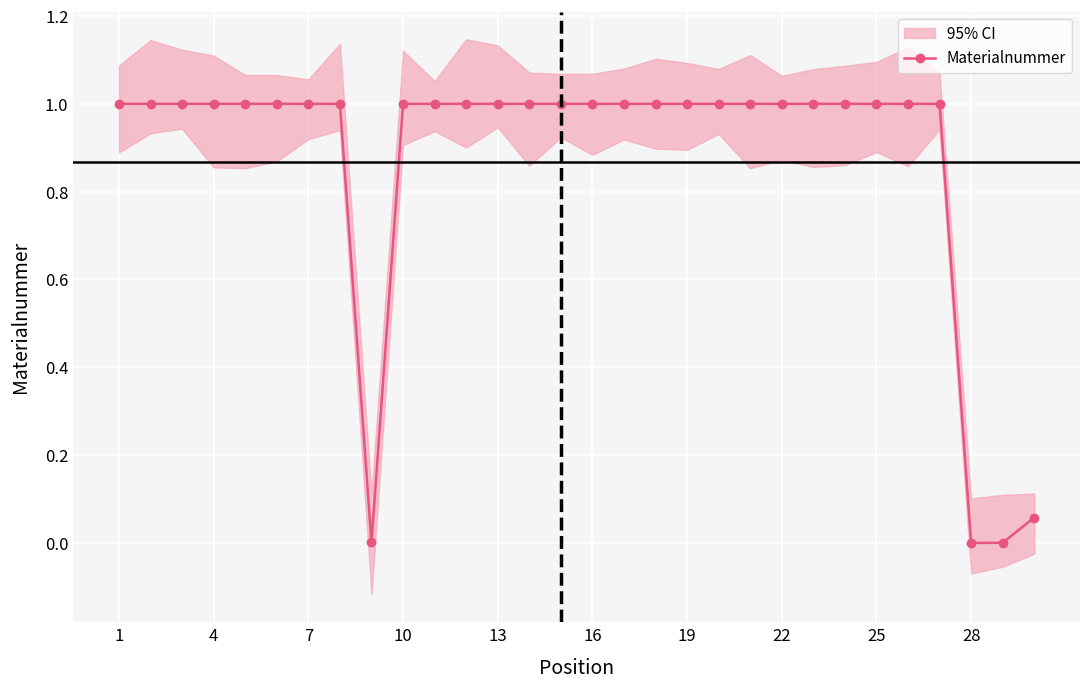

The Materialnummer series shows 1.0 at 19. True or false?

True